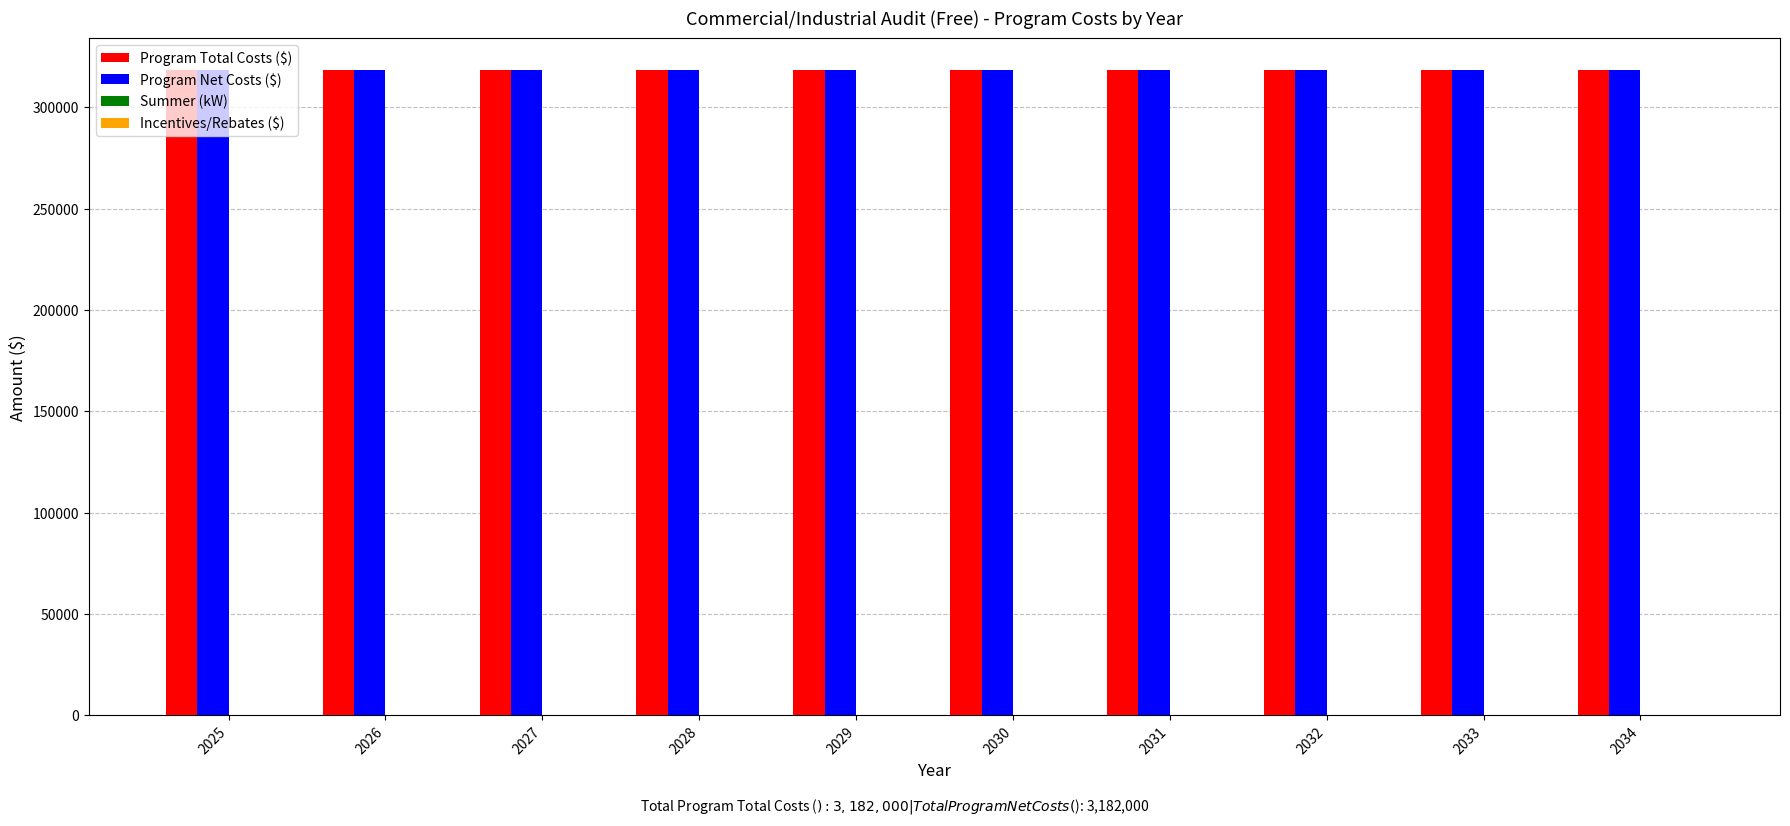

How many categories are shown in the chart?

10